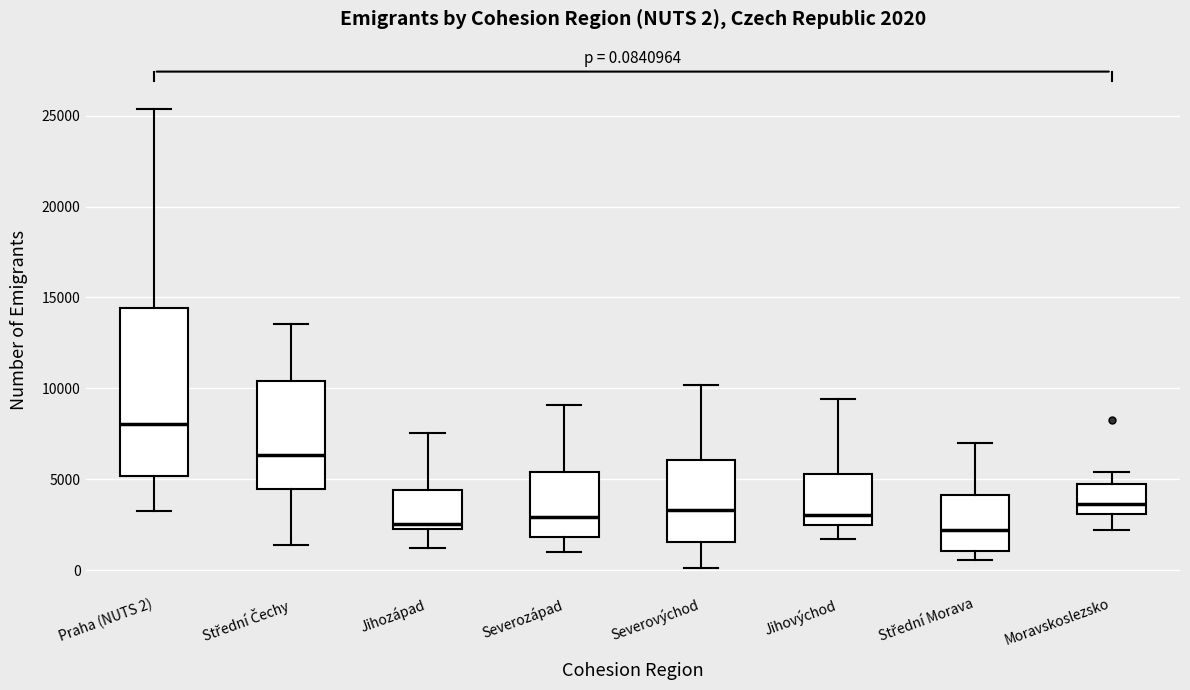

Which box is the tallest, from its lower edge to its upper edge?

Praha (NUTS 2)